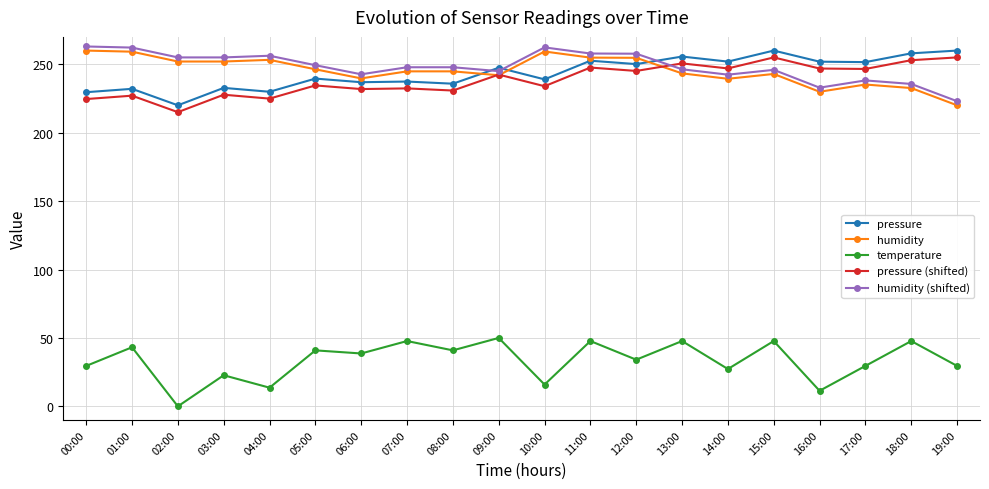

What value does the temperature series have at 07:00?

47.7